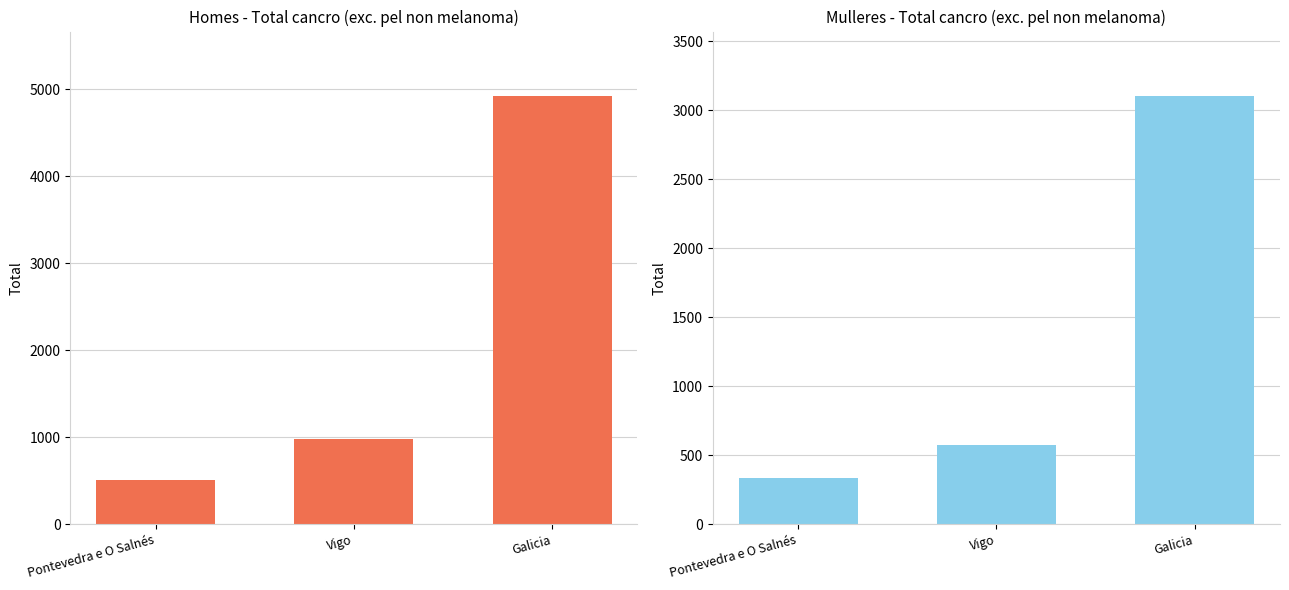

What is the label of the 3rd bar from the left?

Galicia